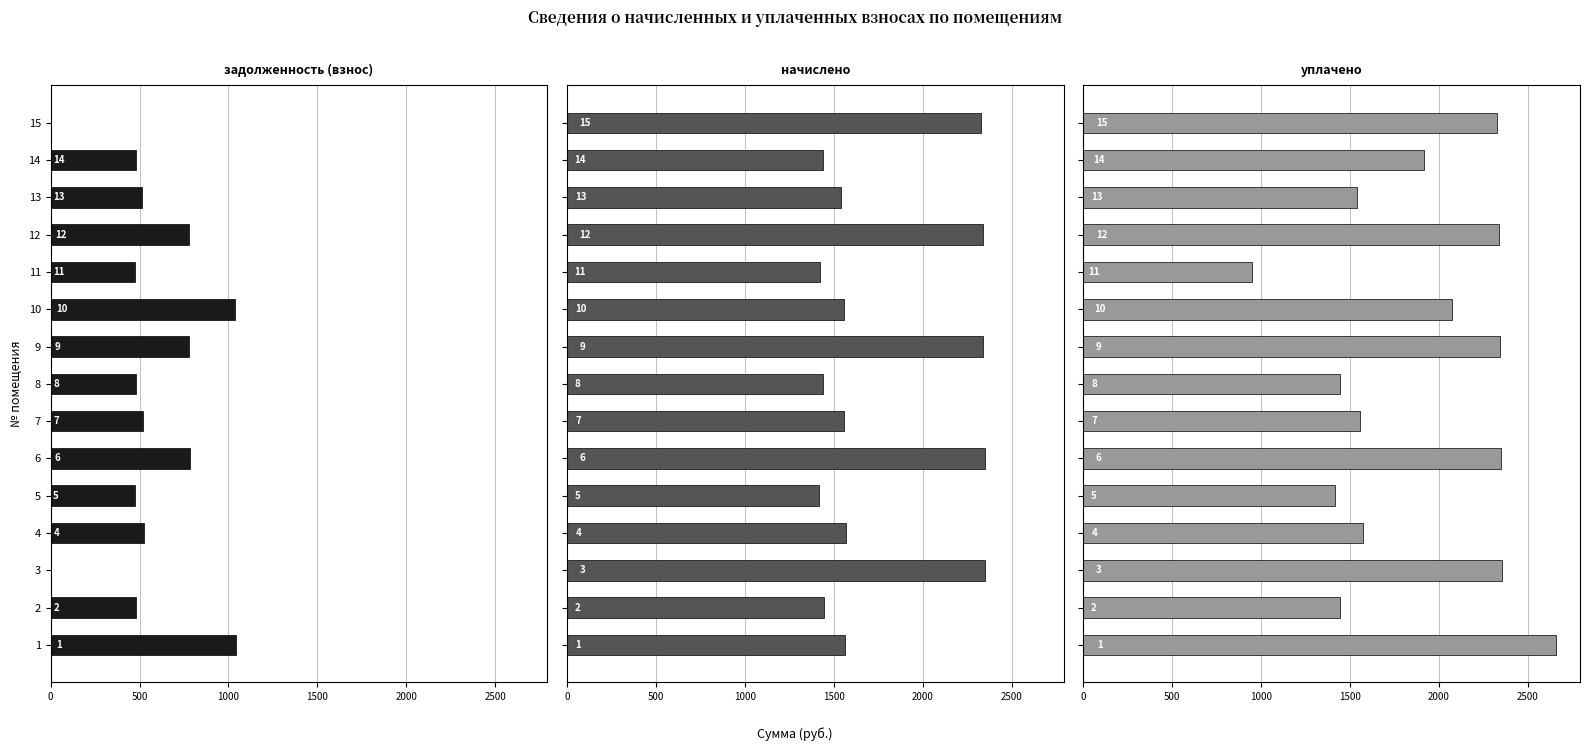

Which series has the largest total across all categories?

уплачено